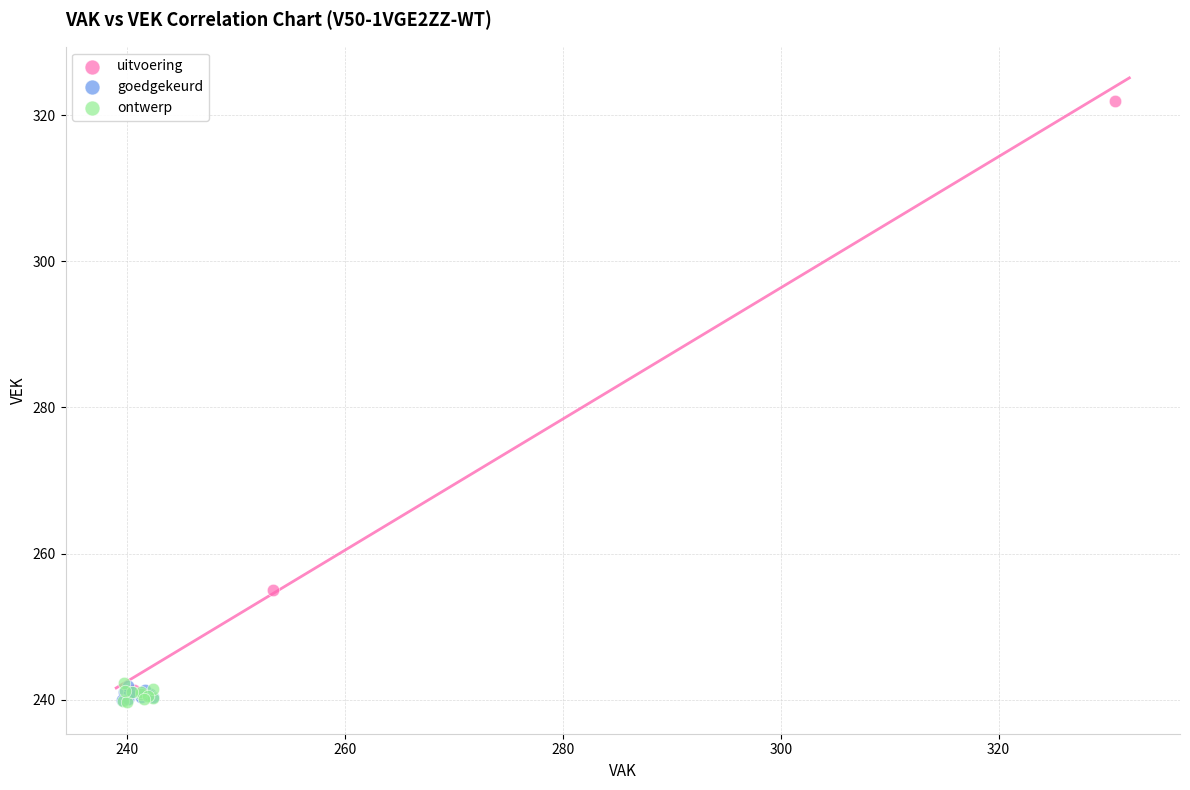

Which series contains the highest Y value?

uitvoering